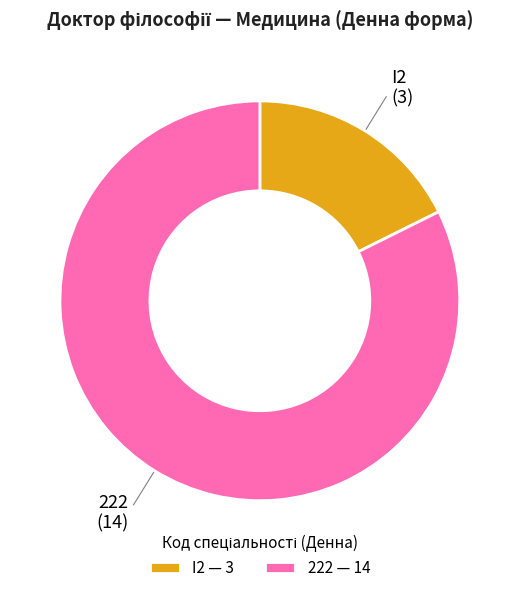

How many segments does this pie chart have?

2